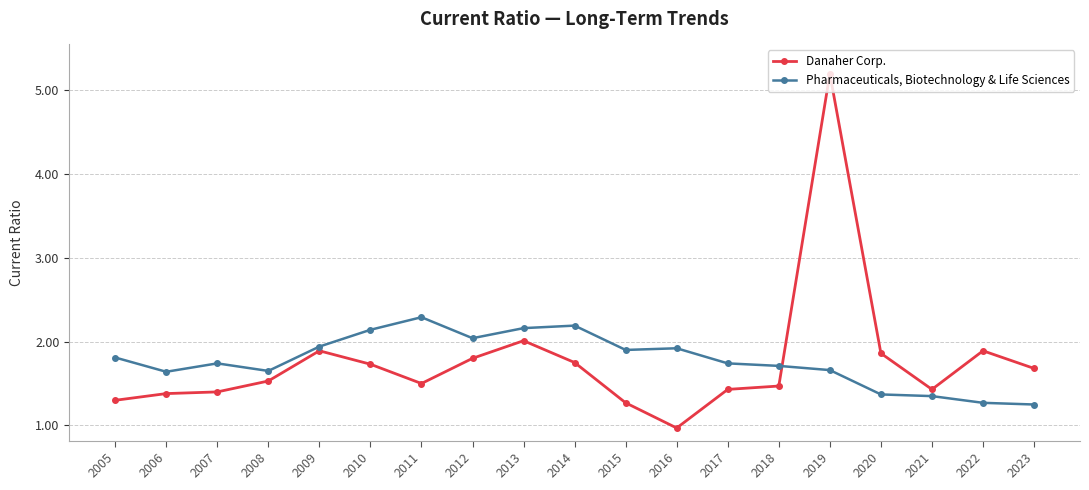

Which label corresponds to the smallest value in the chart?

2016